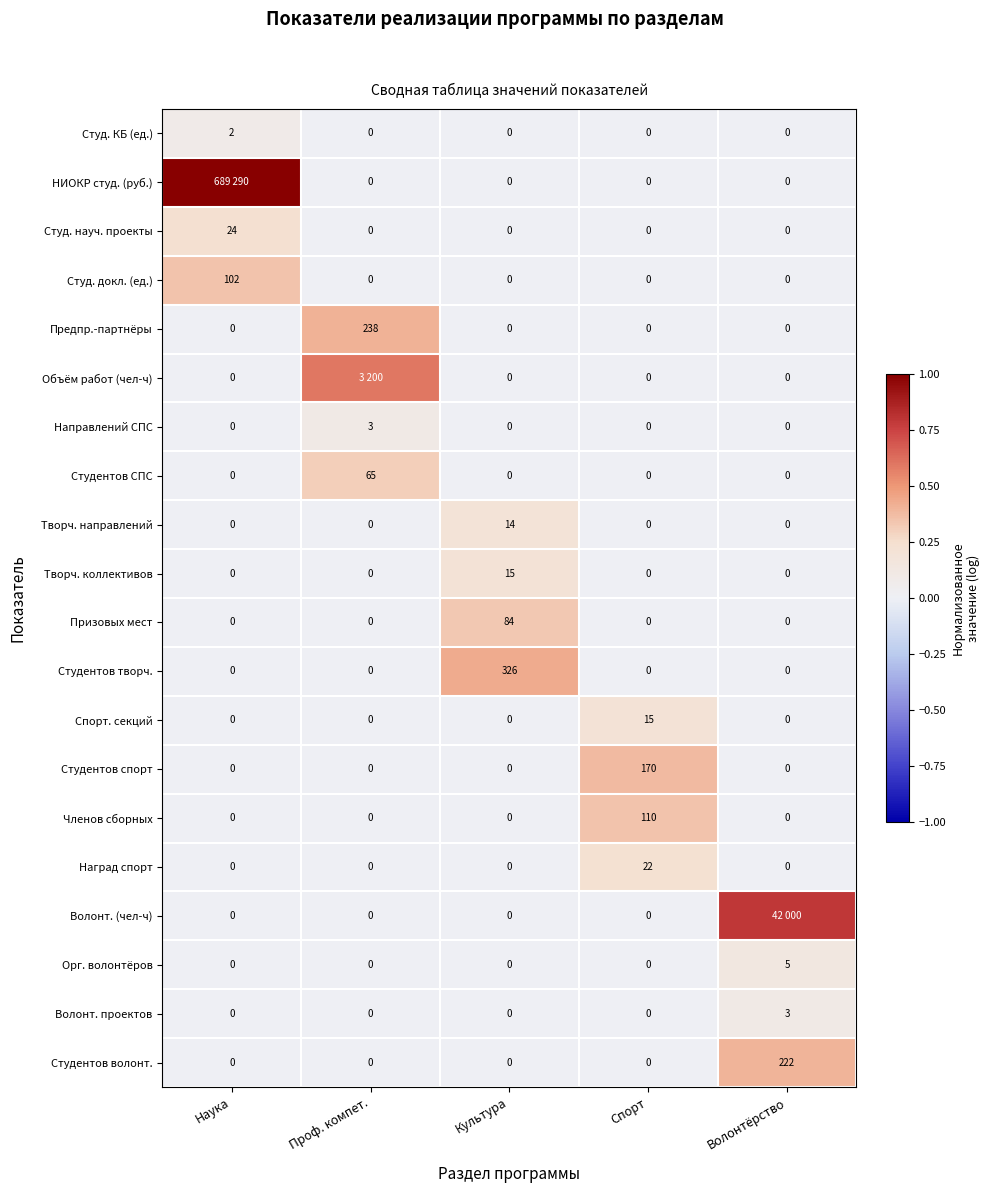

The Студ. КБ (ед.) series shows 0.0 at Волонтёрство. True or false?

True